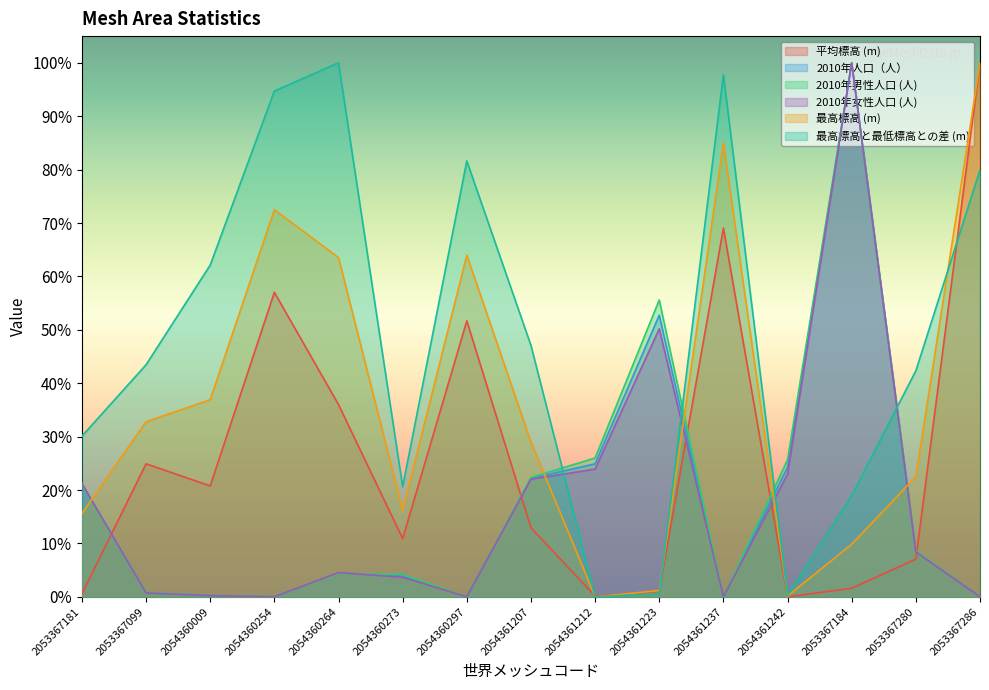

What are all the series names shown in the legend?

平均標高 (m), 2010年人口（人）, 2010年男性人口 (人), 2010年女性人口 (人), 最高標高 (m), 最高標高と最低標高との差 (m)